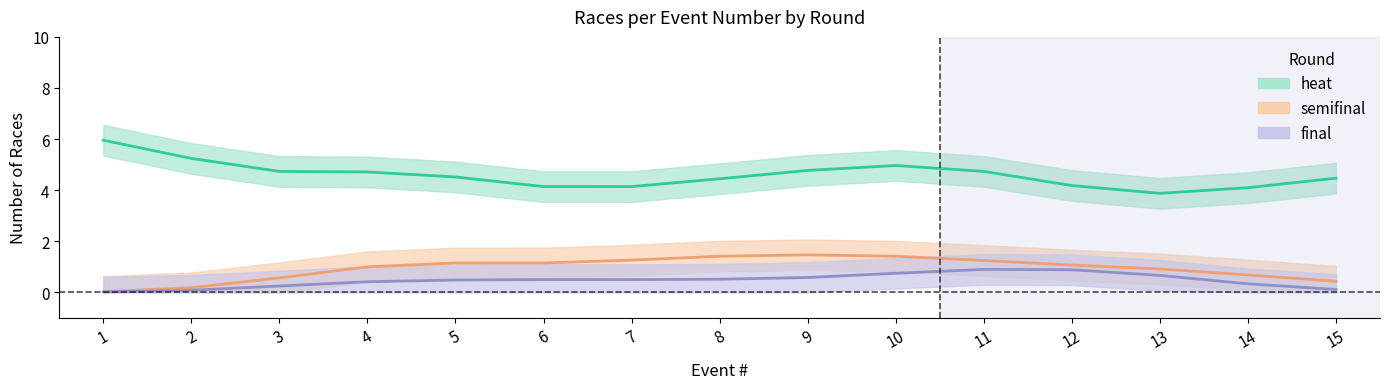

Is the value of semifinal at 6 greater than the value of final at 3?

Yes